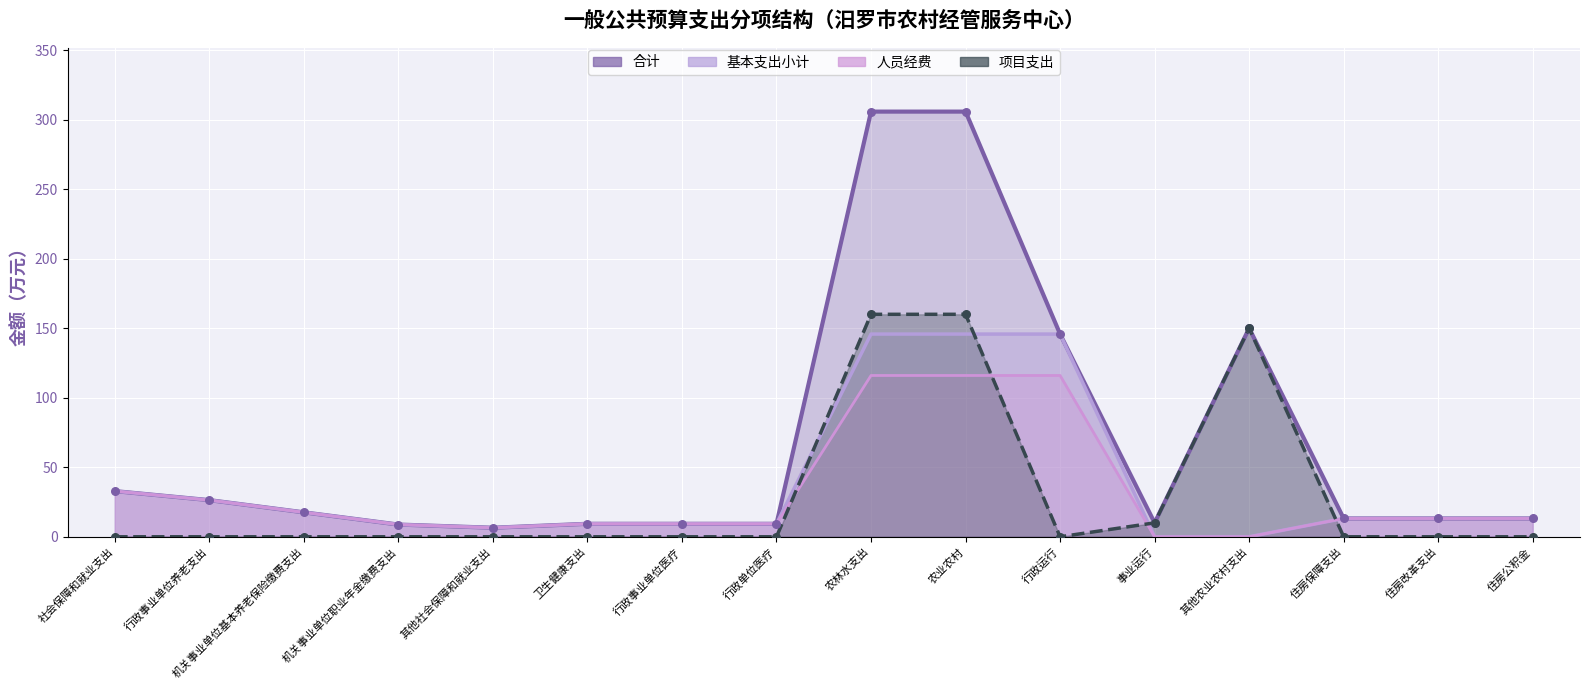

At which category is the sum across all series the highest?

农林水支出